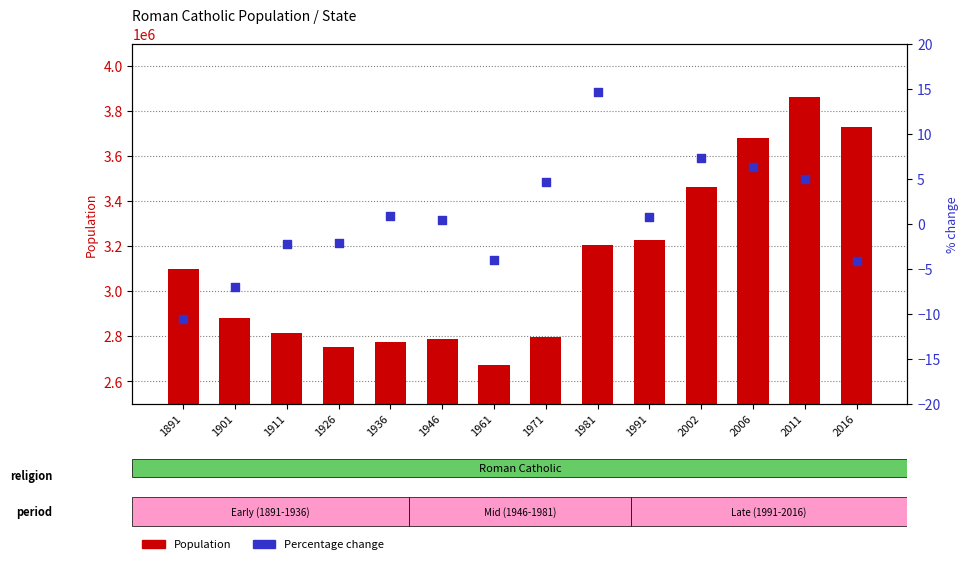

What are all the series names shown in the legend?

Population, Percentage change